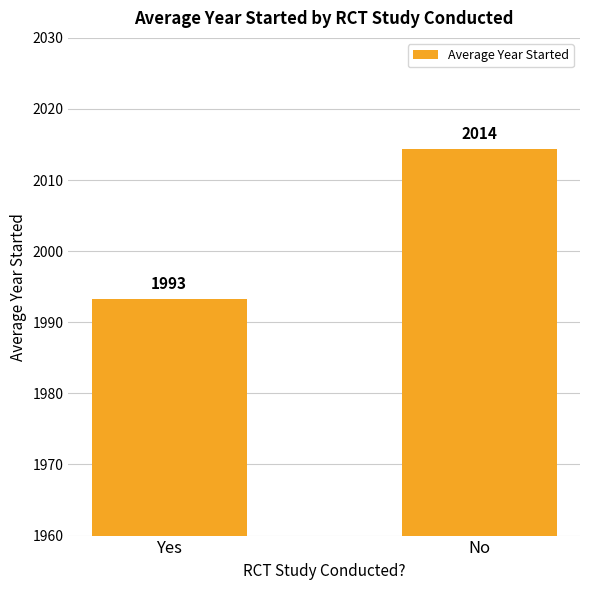

Count the number of values greater than 2014.

1